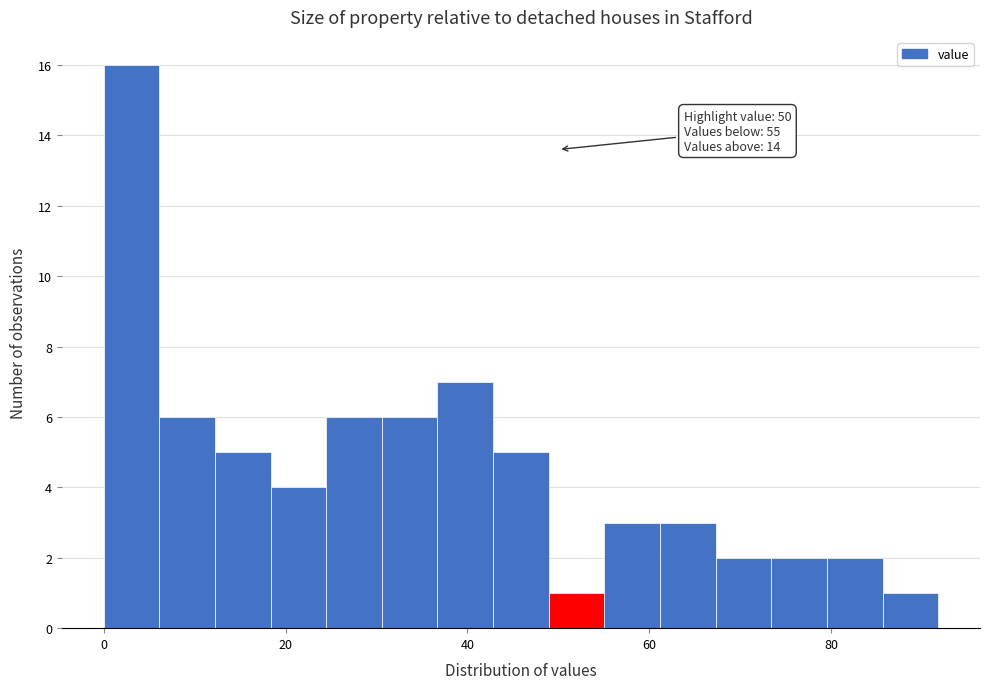

Read against the x-axis, roughly where is the centre of the tallest bar?

4